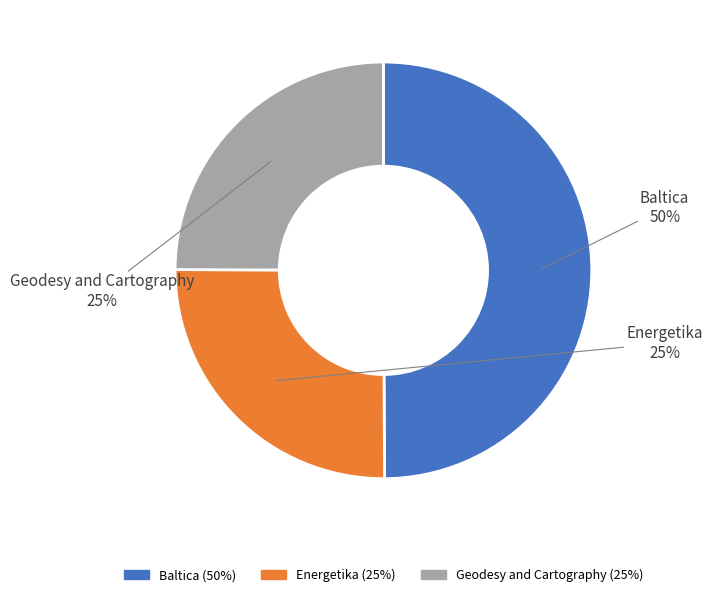

To the nearest percent, what portion does Geodesy and Cartography represent?

25%